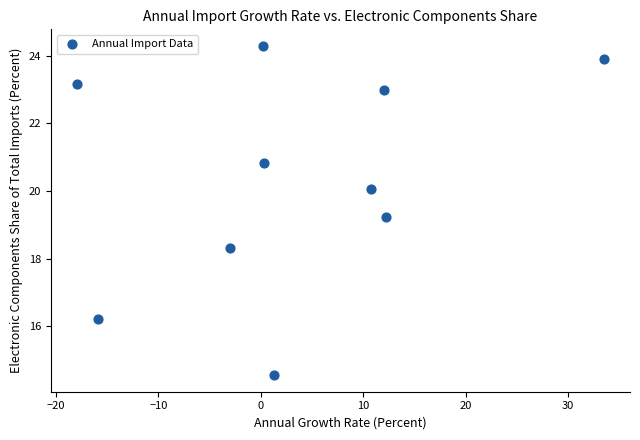

What Y value in the scatter plot is closest to 19?

19.2